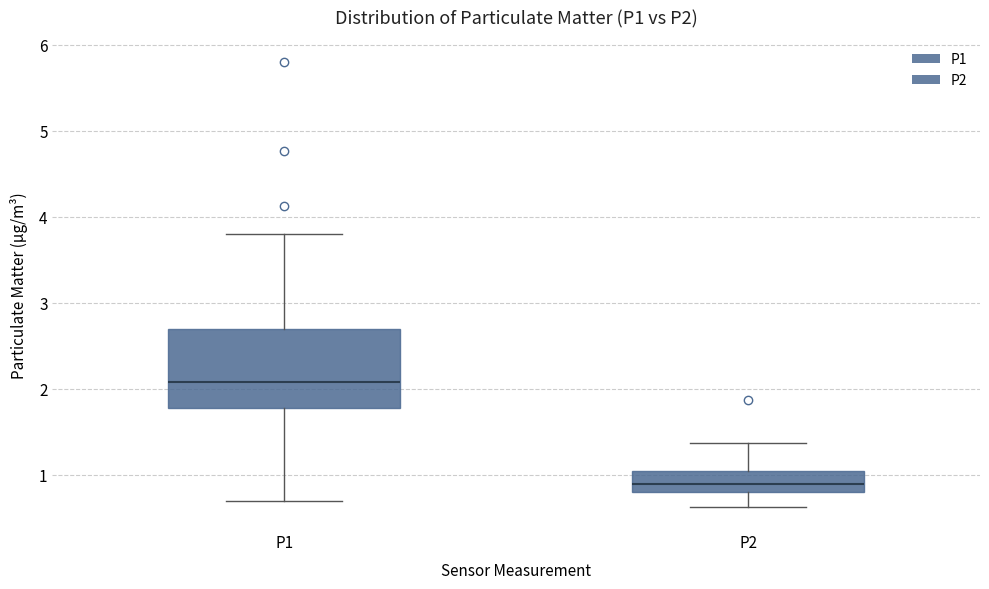

Which box's median line is the lowest?

P2